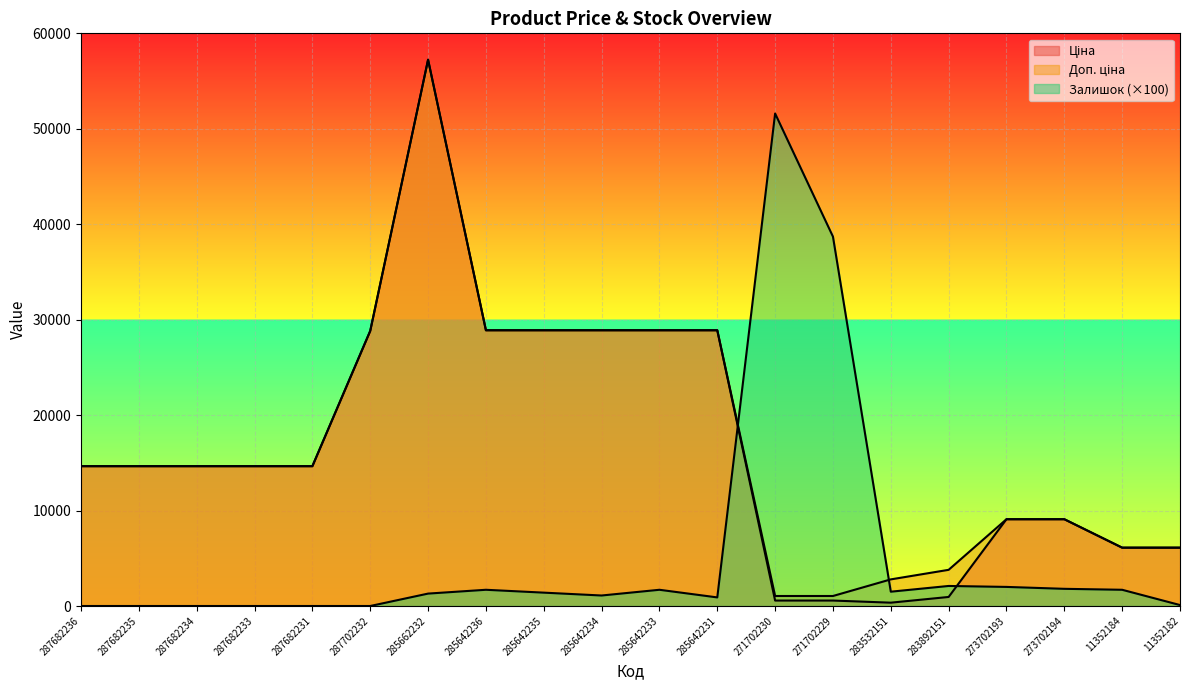

Where does the Залишок series first go above 1400?

285642236